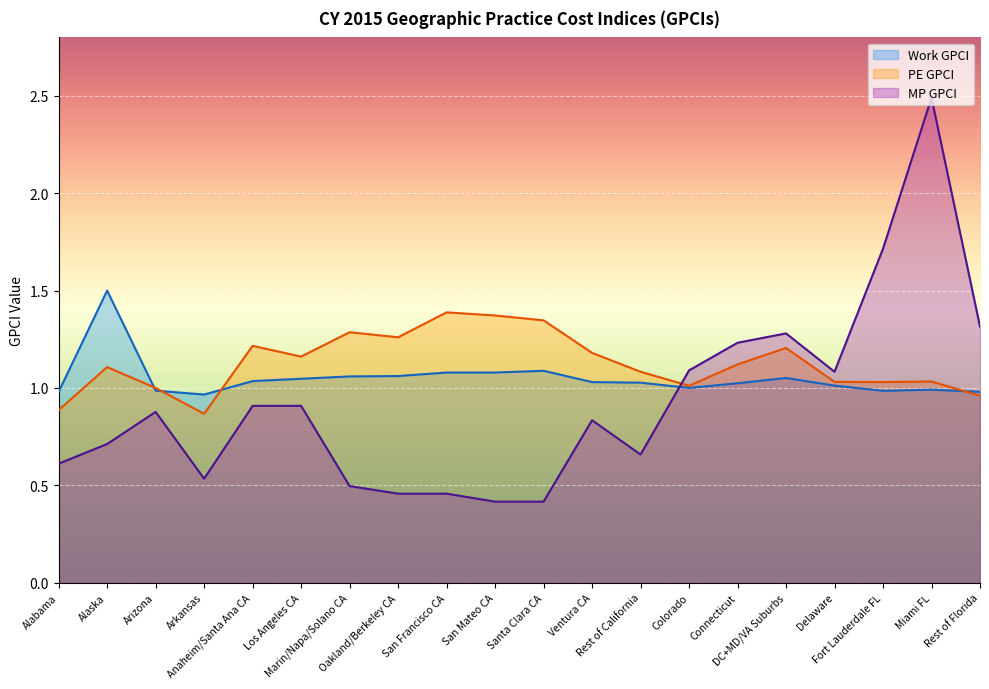

Does the chart display data point markers on the line(s)?

No